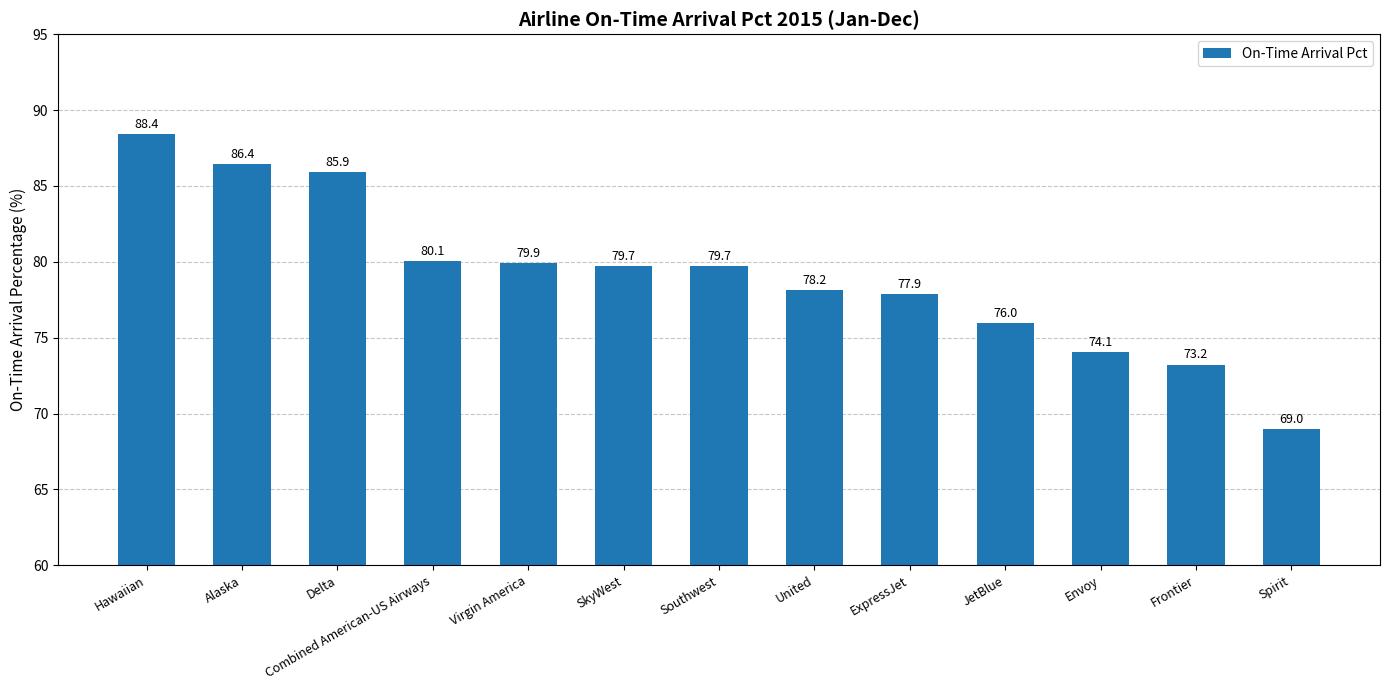

Which category has the highest value across all series?

Hawaiian